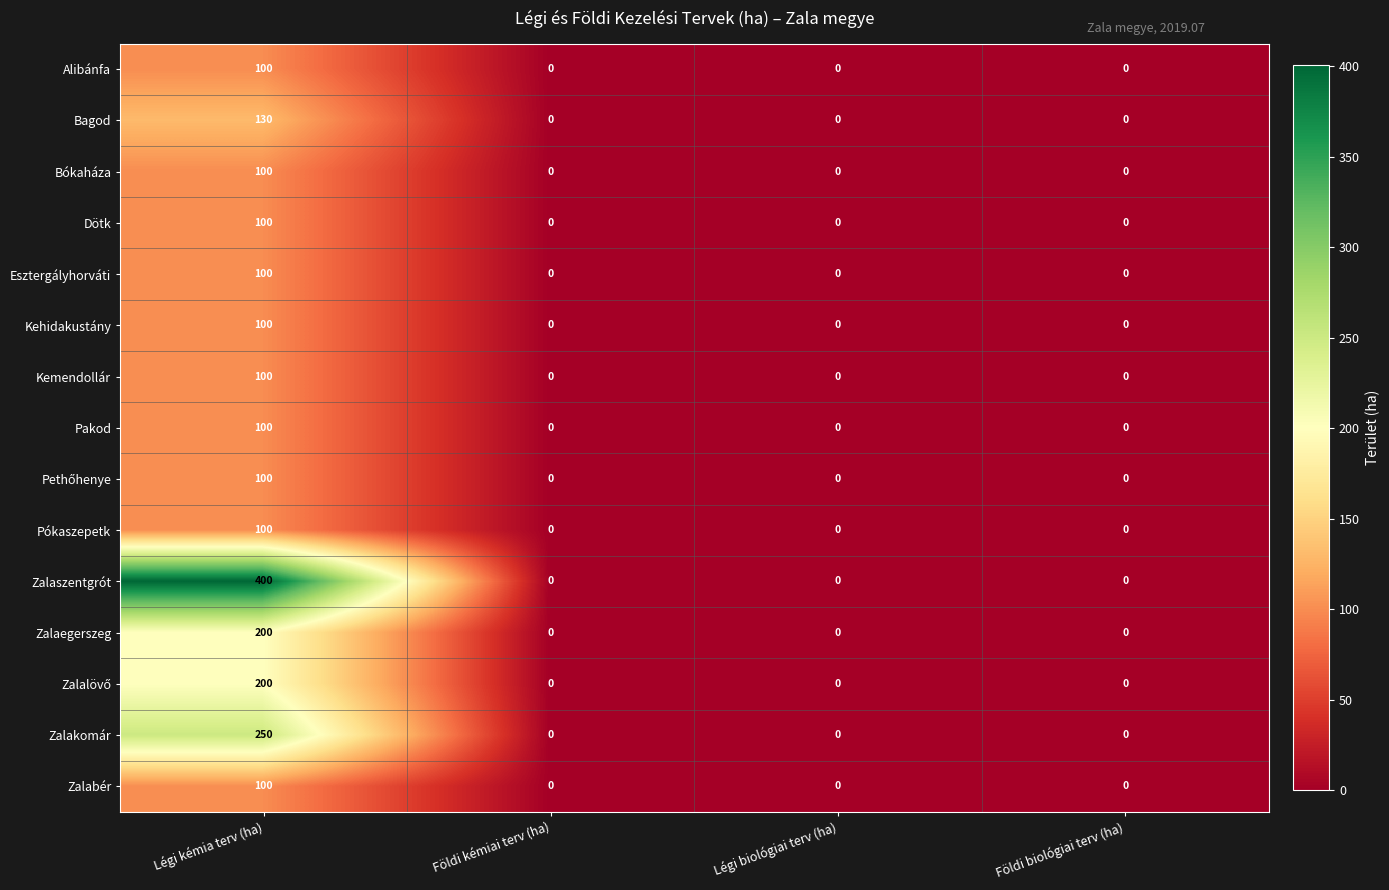

How many Pókaszepetk values are between 0 and 100?

4